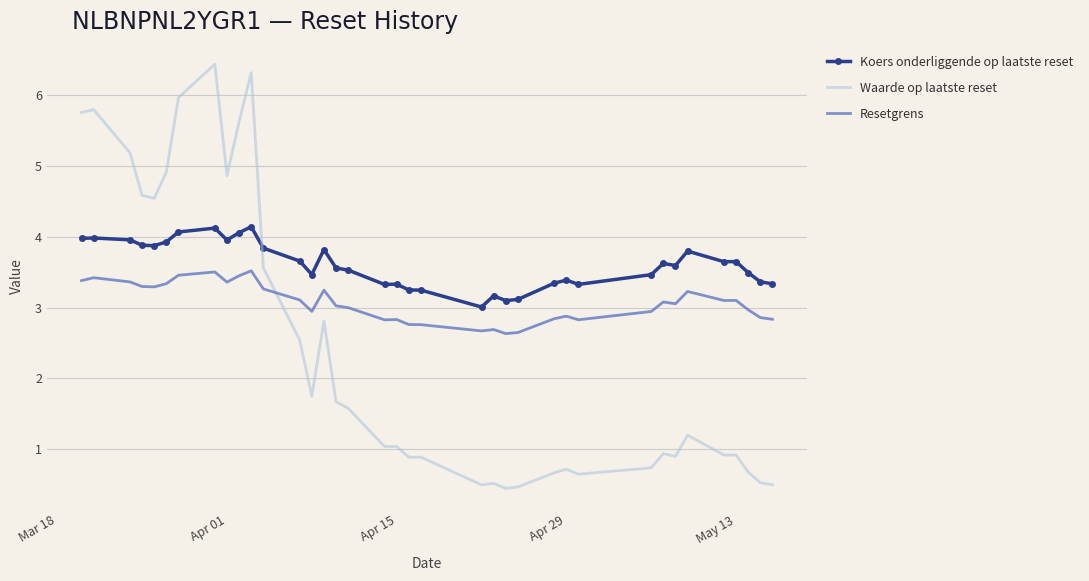

Count the number of categories in the chart.

37